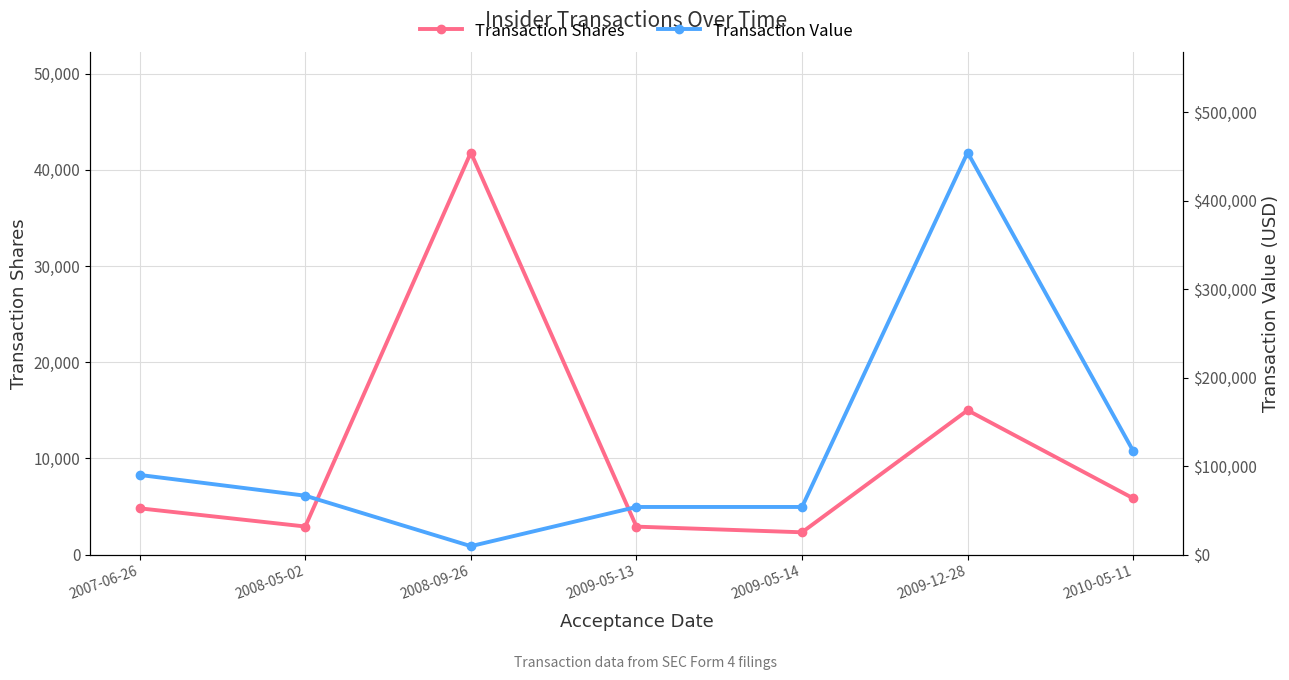

What is the total value across all series at 2009-12-28?

469552